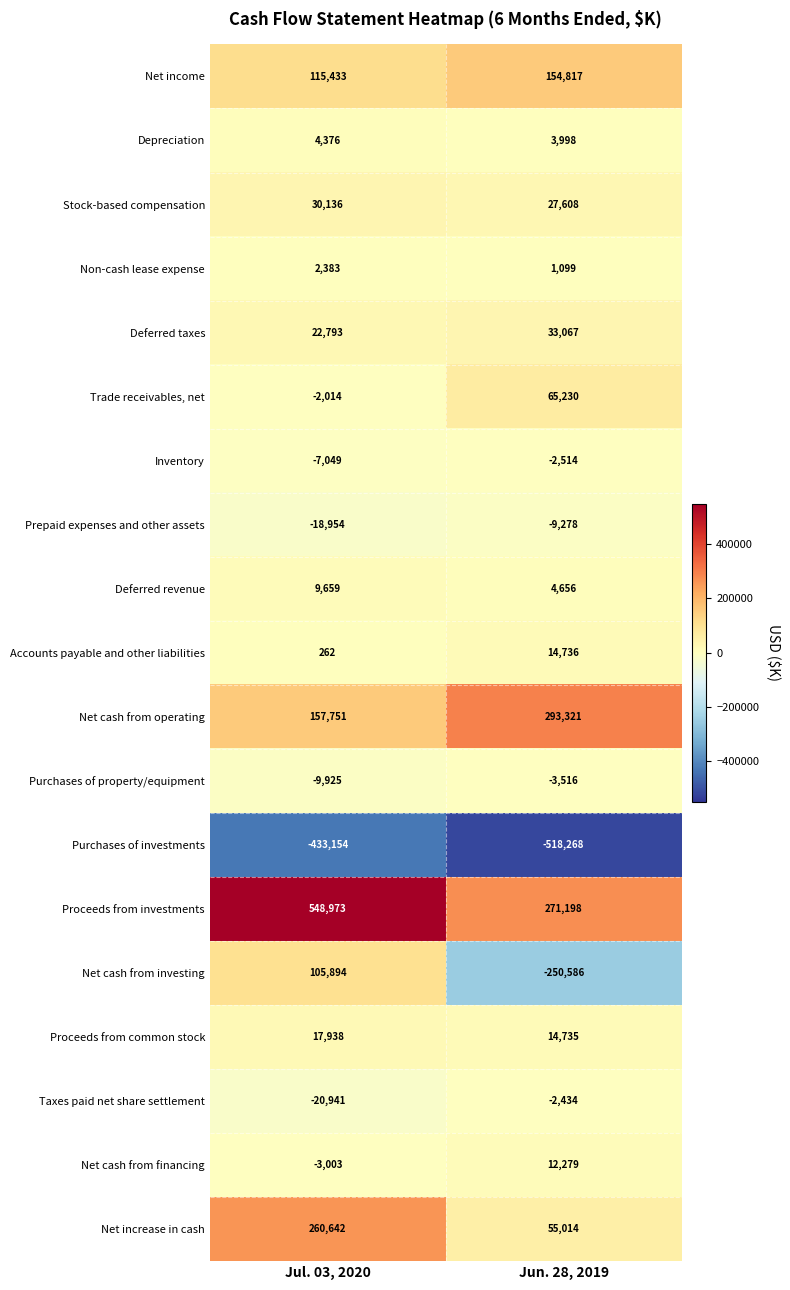

Is it true that Trade receivables, net equals -2014 at Jul. 03, 2020?

True